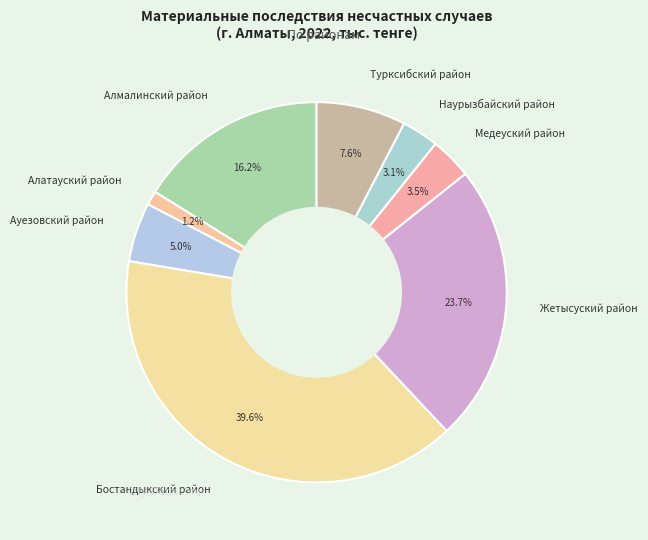

Which category has the biggest portion of the pie?

Бостандыкский район